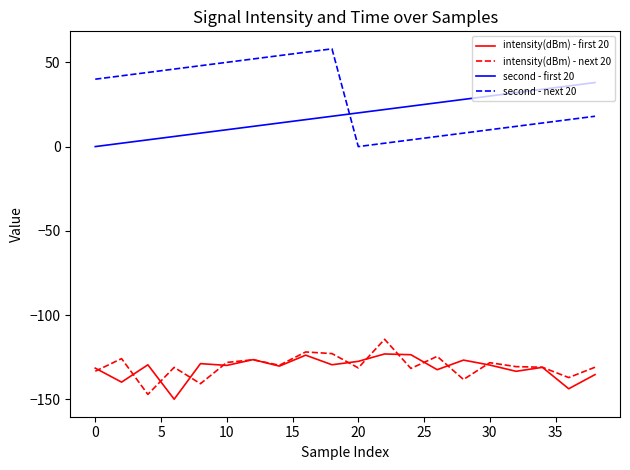

True or false: second - first 20 and intensity(dBm) - next 20 cross at least once.

False